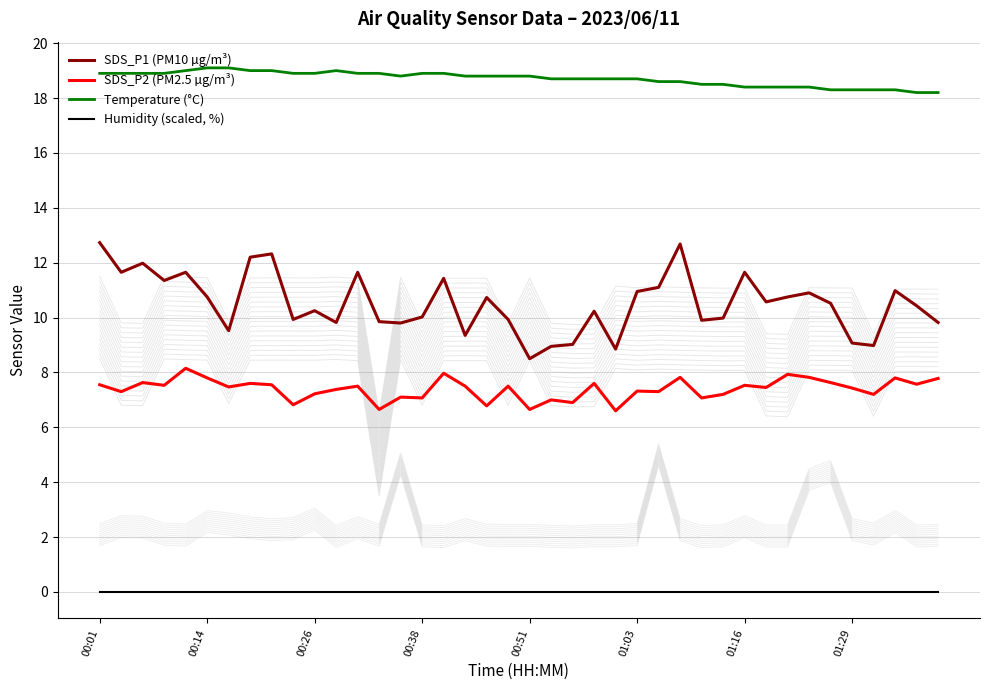

The SDS_P2 (PM2.5 µg/m³) series shows 7.8 at 37. True or false?

True